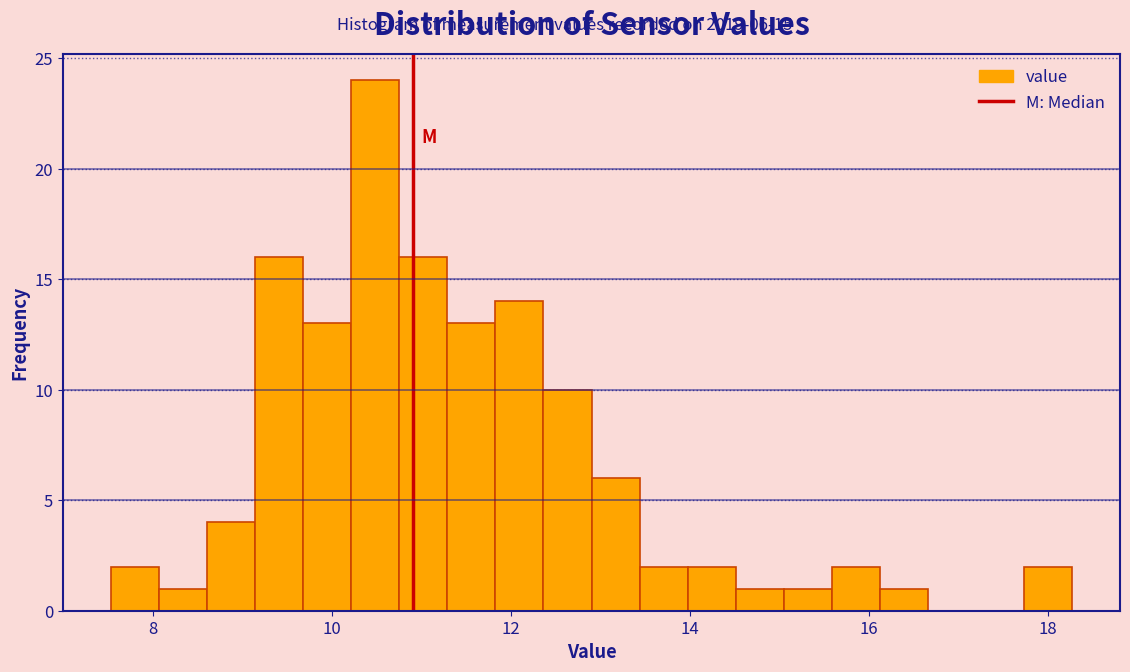

Read against the x-axis, roughly where is the centre of the tallest bar?

10.4